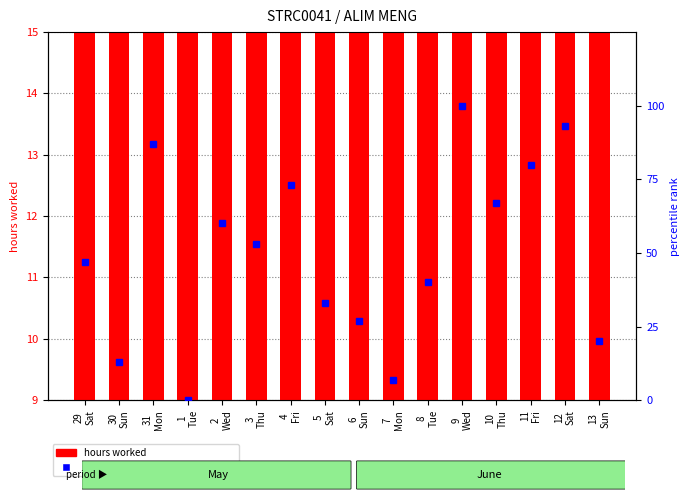

Rank the categories by hours worked value from lowest to highest.

1
Tue, 7
Mon, 30
Sun, 13
Sun, 6
Sun, 5
Sat, 8
Tue, 29
Sat, 3
Thu, 2
Wed, 10
Thu, 4
Fri, 11
Fri, 31
Mon, 12
Sat, 9
Wed